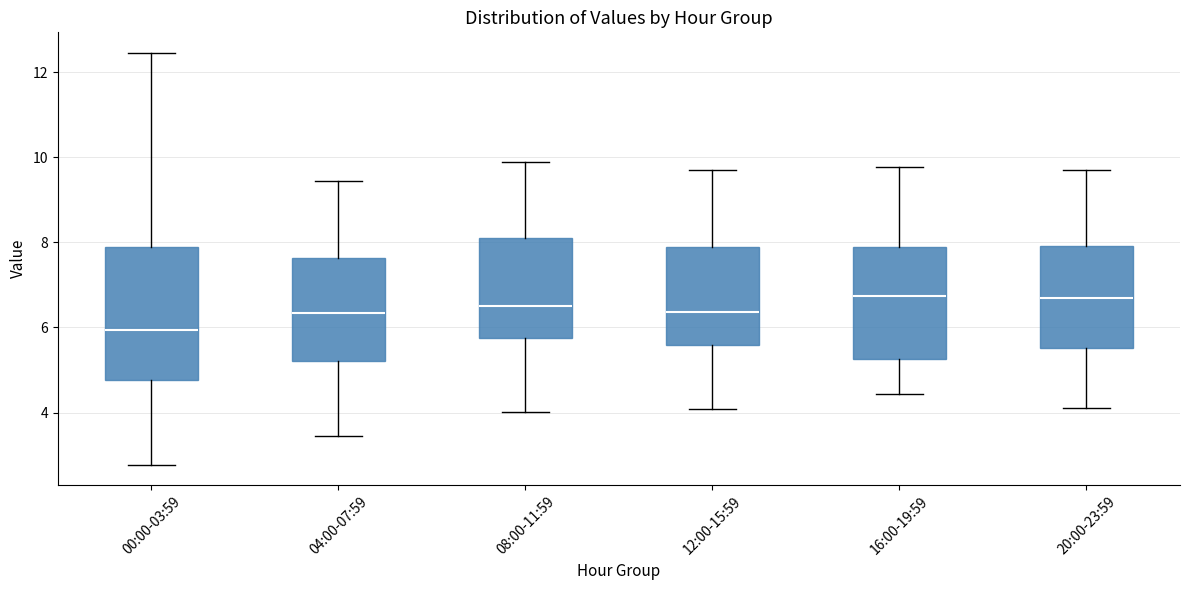

Reading left to right, transcribe this box plot: for each box, give where its median line is, the range the box spans, and where its two whiskers end, as read against the y-axis. The values are not printed on the chart, so give them approximately, as read against the axis.

00:00-03:59: median 6.0, box 4.8 to 7.8, whiskers 2.8 to 12.4
04:00-07:59: median 6.4, box 5.2 to 7.6, whiskers 3.4 to 9.4
08:00-11:59: median 6.6, box 5.8 to 8.0, whiskers 4.0 to 9.8
12:00-15:59: median 6.4, box 5.6 to 7.8, whiskers 4.0 to 9.8
16:00-19:59: median 6.8, box 5.2 to 7.8, whiskers 4.4 to 9.8
20:00-23:59: median 6.6, box 5.6 to 8.0, whiskers 4.2 to 9.8